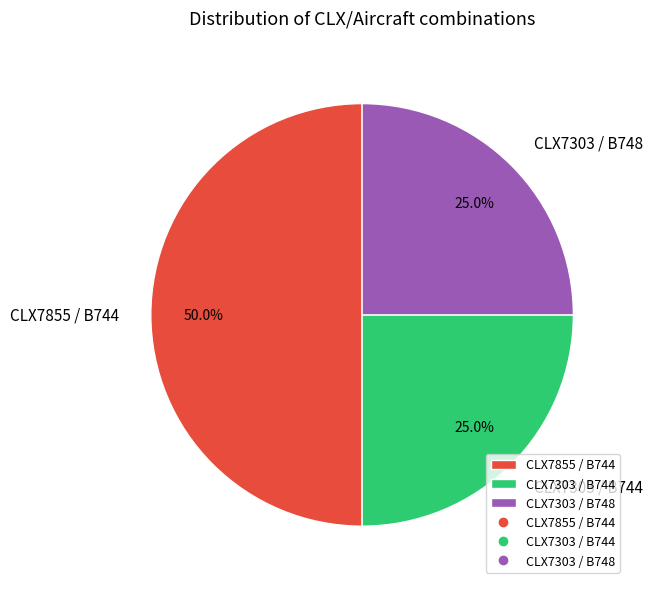

Which category has the biggest portion of the pie?

CLX7855 / B744